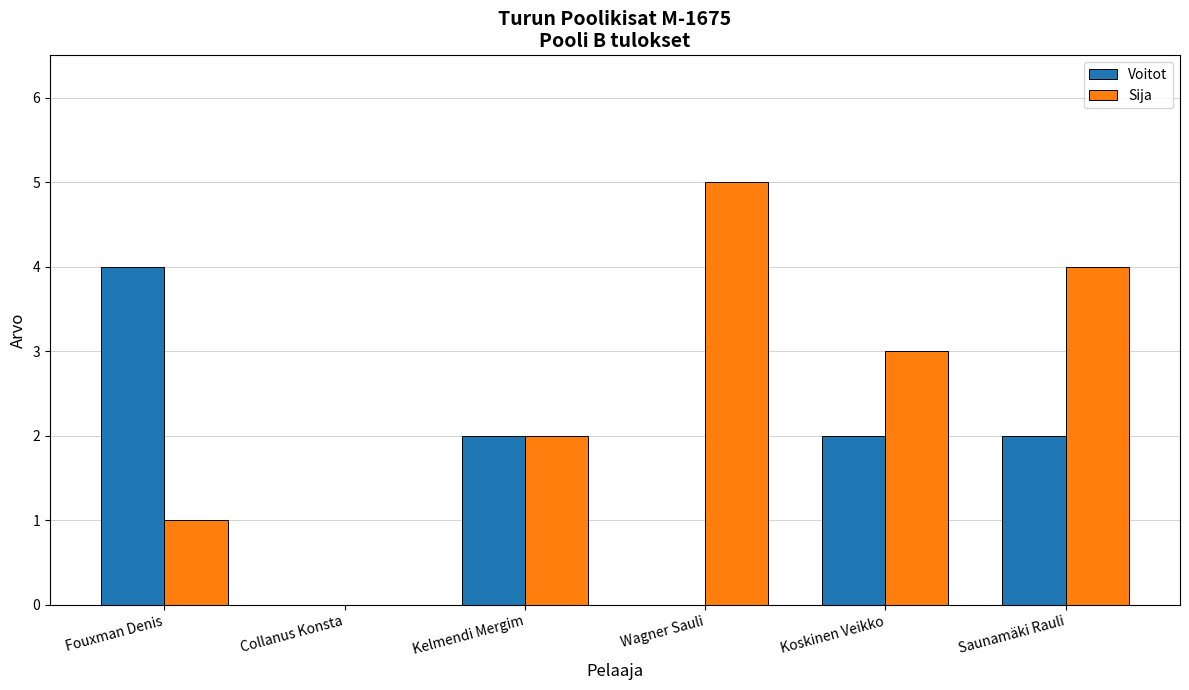

Reading left to right, list all the values displayed in this chart.

Voitot: Fouxman Denis=4	Collanus Konsta=0	Kelmendi Mergim=2	Wagner Sauli=0	Koskinen Veikko=2	Saunamäki Rauli=2
Sija: Fouxman Denis=1	Collanus Konsta=0	Kelmendi Mergim=2	Wagner Sauli=5	Koskinen Veikko=3	Saunamäki Rauli=4